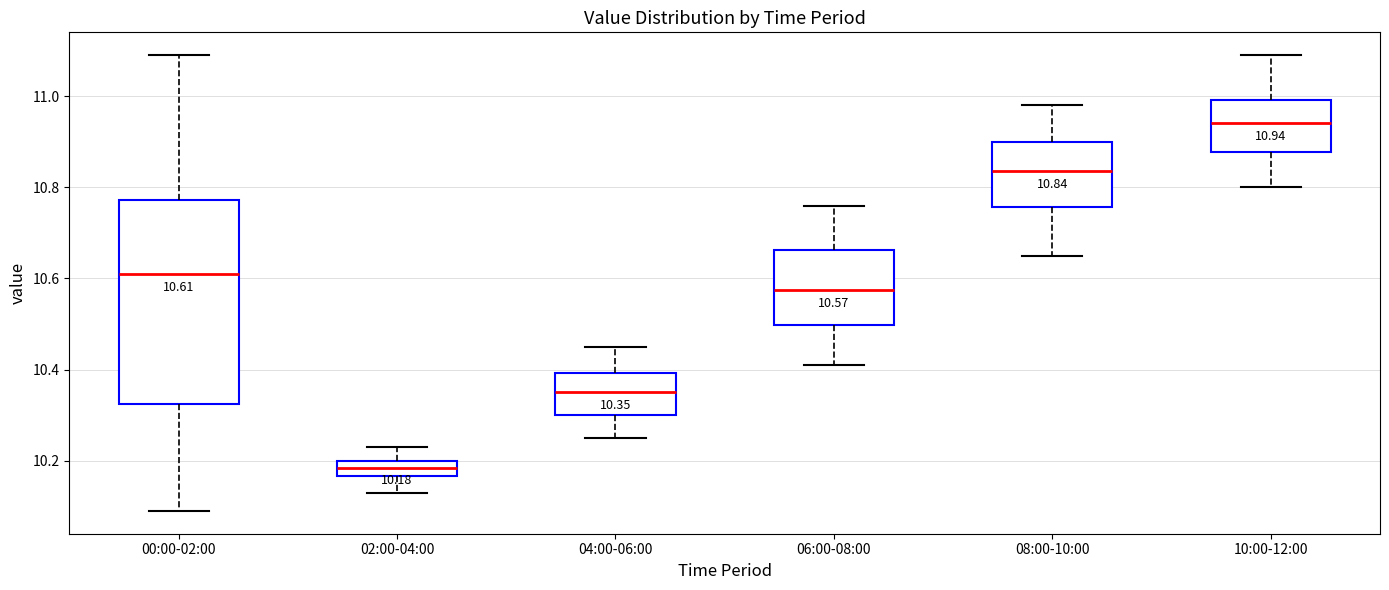

Comparing the boxes themselves (not the whiskers), which one is the tallest?

00:00-02:00